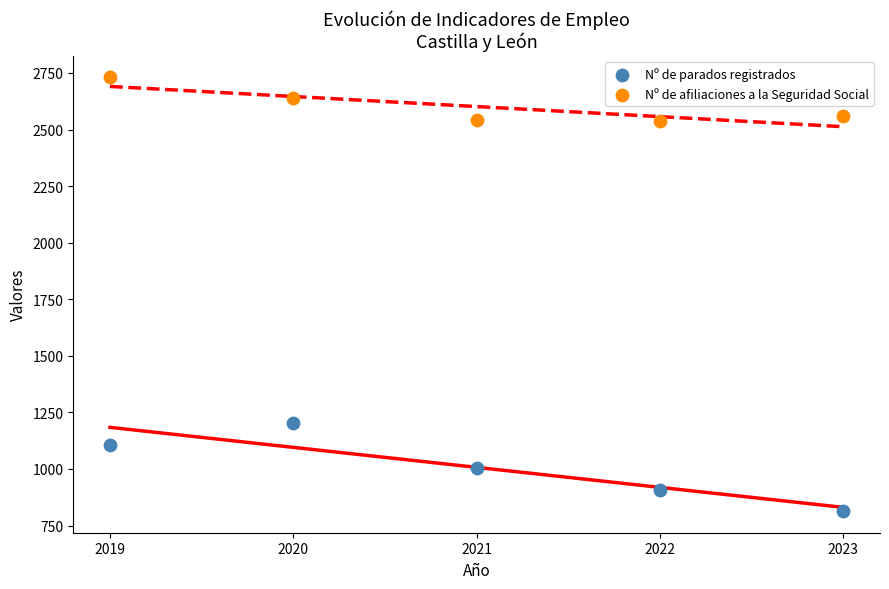

Which series has the largest Y range (max minus min)?

Nº de parados registrados